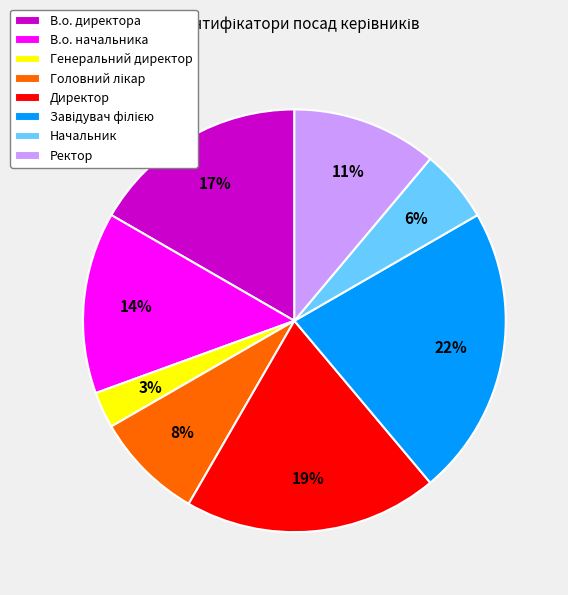

What percentage is the Генеральний директор slice, to the nearest percent?

3%